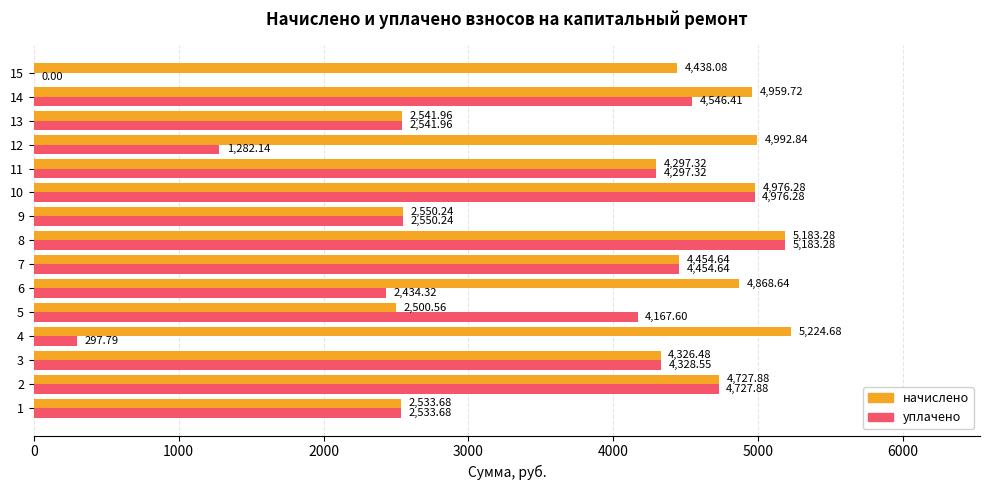

Which series changed the most between 2 and 15?

уплачено